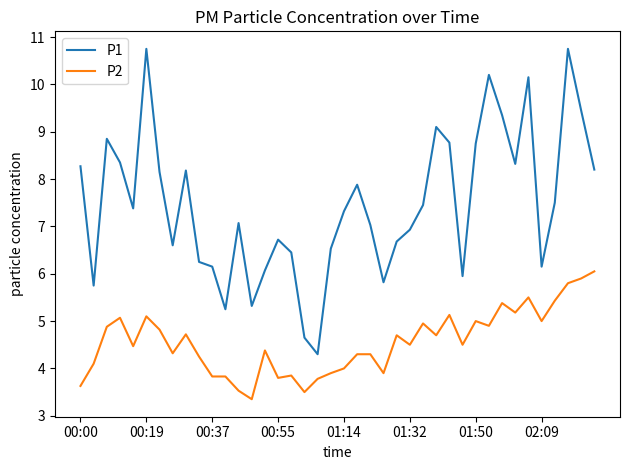

Count the number of categories in the chart.

40